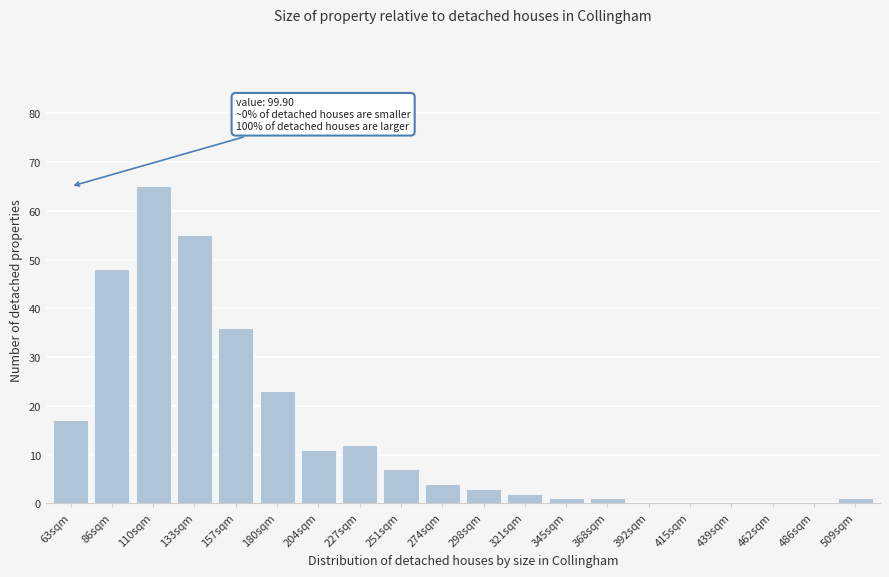

Reading right to left, transcribe all the data shown in this chart.

509sqm=1	486sqm=0	462sqm=0	439sqm=0	415sqm=0	392sqm=0	368sqm=1	345sqm=1	321sqm=2	298sqm=3	274sqm=4	251sqm=7	227sqm=12	204sqm=11	180sqm=23	157sqm=36	133sqm=55	110sqm=65	86sqm=48	63sqm=17